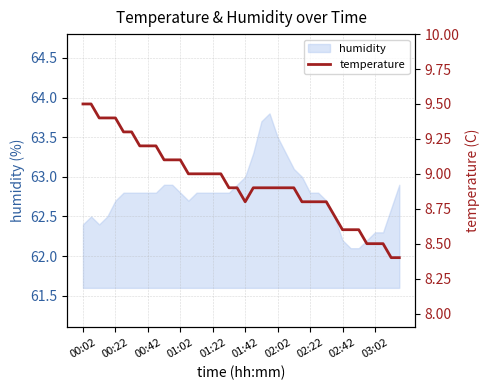

How many lines are shown in the chart?

1